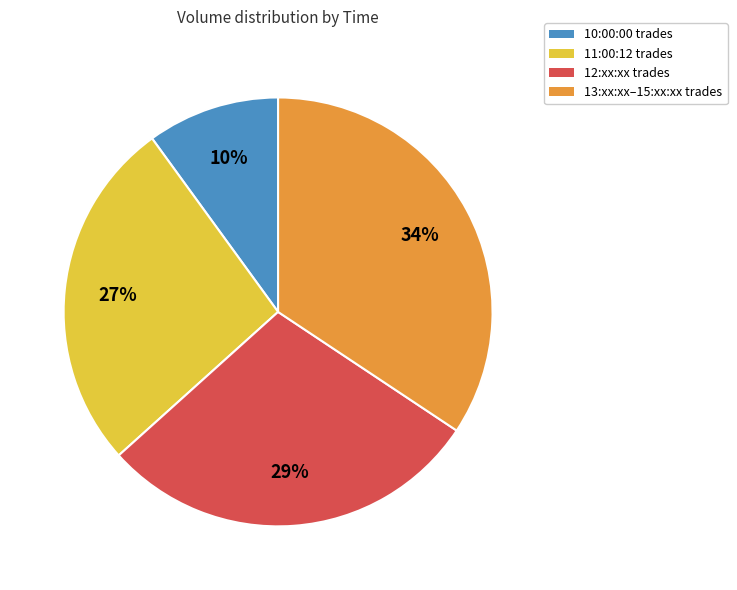

Do 10:00:00 trades and 12:xx:xx trades together represent more than half of the pie?

No